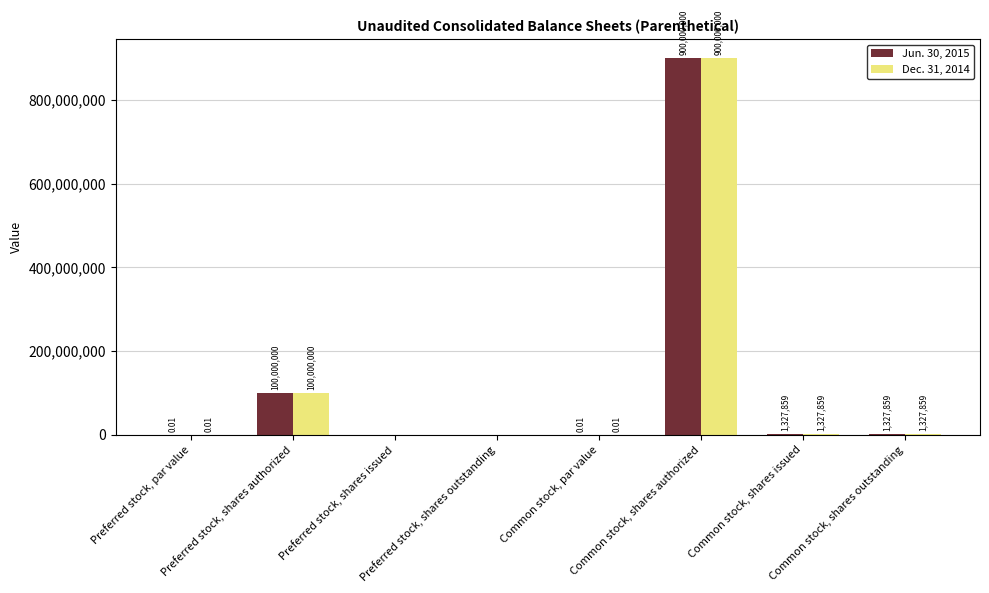

How many groups of bars are there?

8